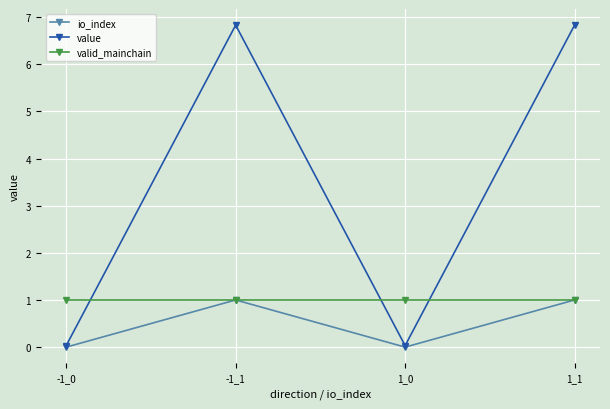

What position from the left is -1_1?

2